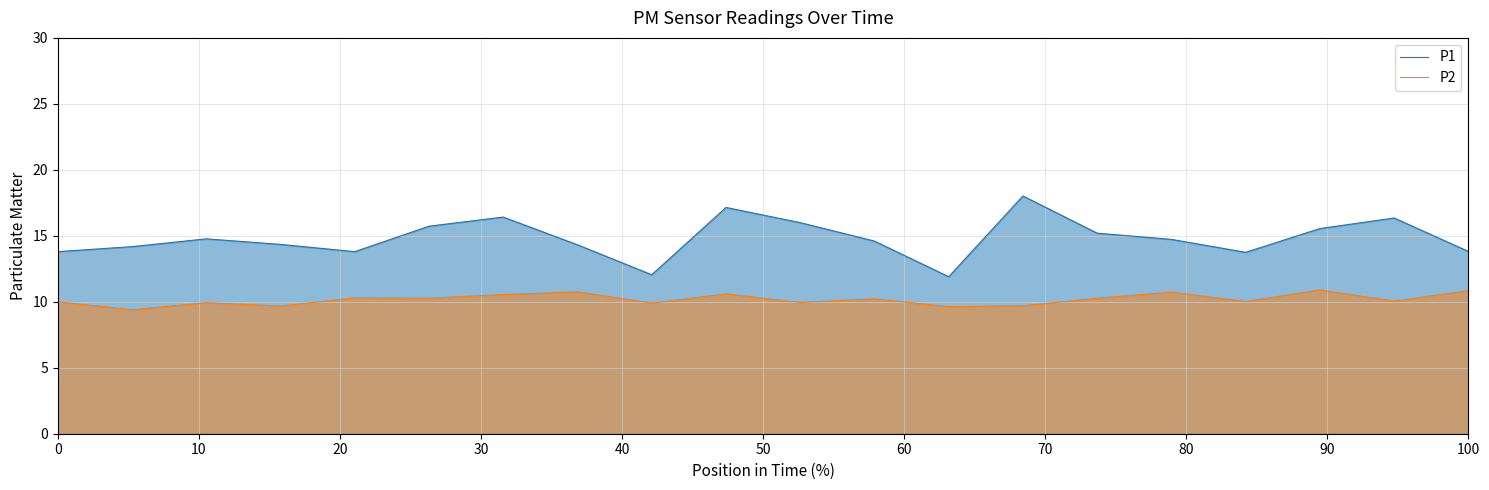

What is the difference between the maximum and minimum values in the P2 series?

1.5